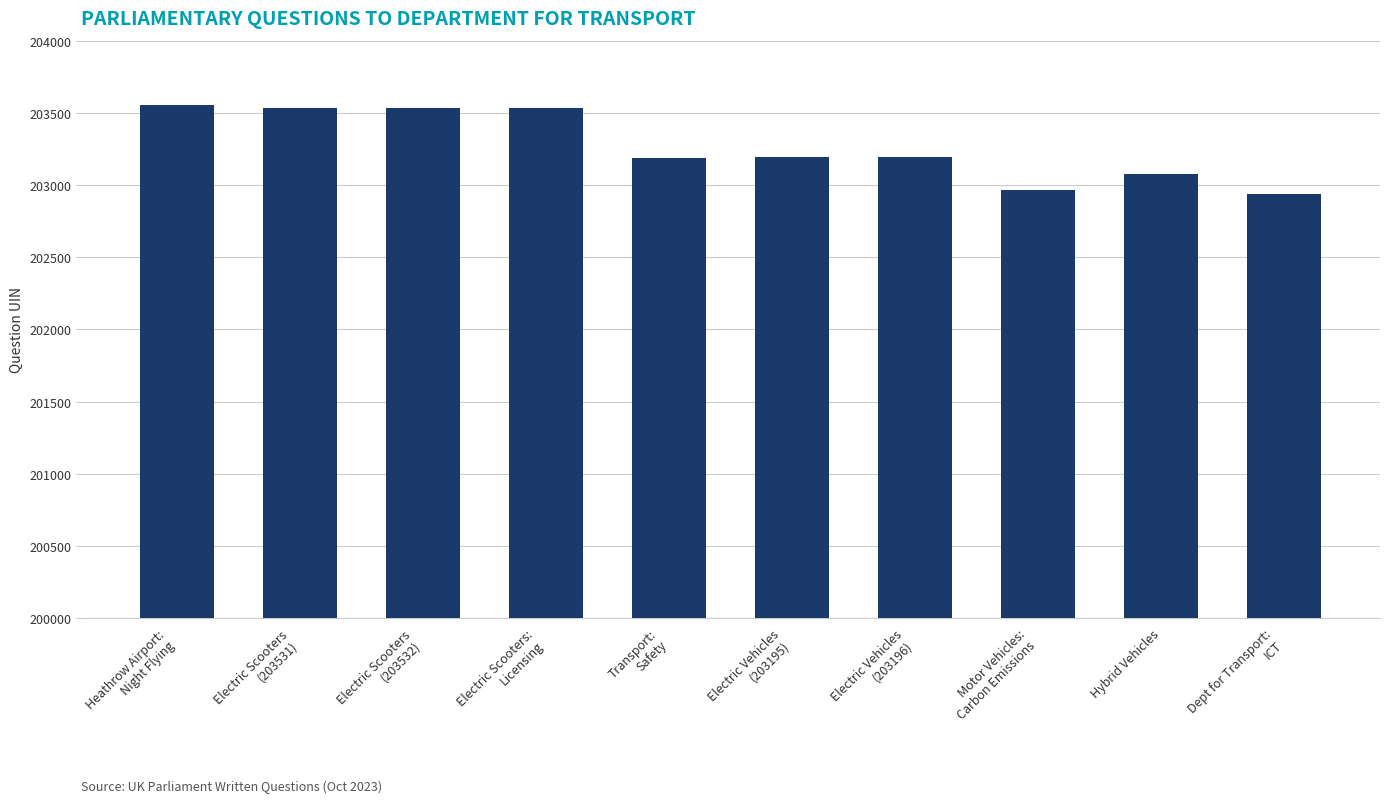

What is the value of the 7th bar from the left?

203196